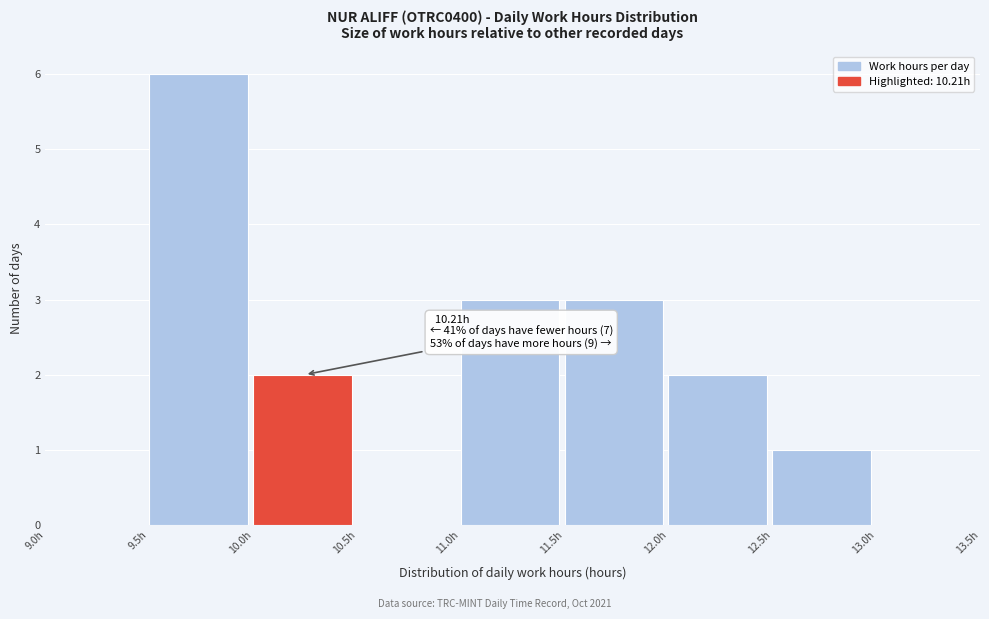

Which range on the x-axis has the tallest bar?

9.5 to 10.0